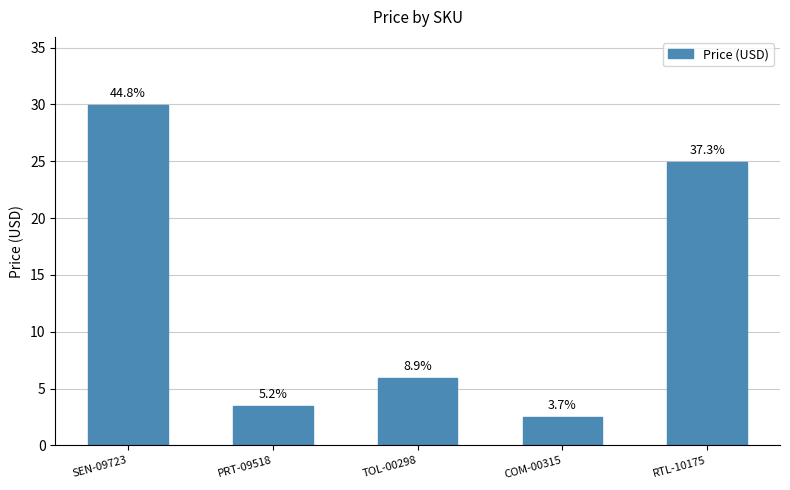

Does the chart contain any negative values?

No